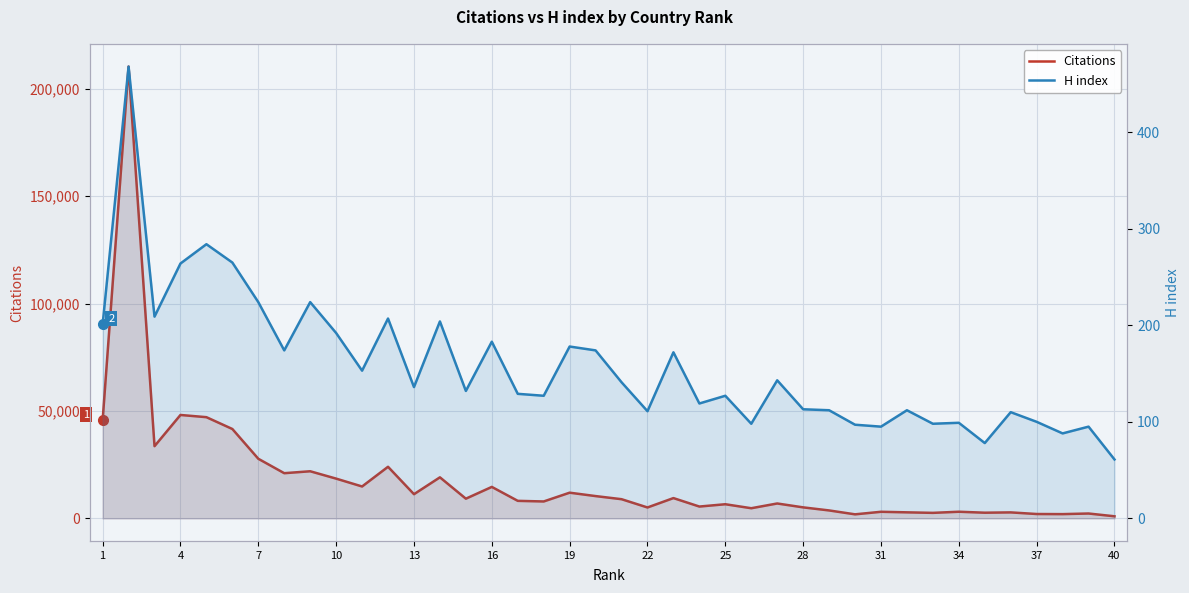

List the series in order of their overall mean, lowest first.

H index, Citations